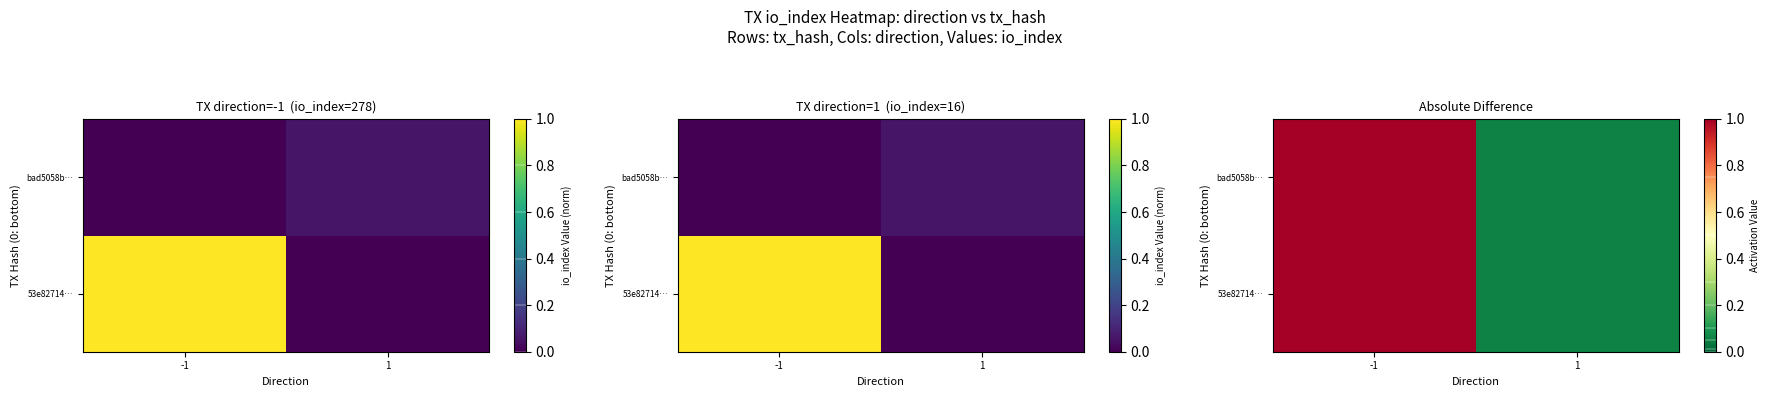

True or false: bad5058b… has a value of 0.1 at 1.

True